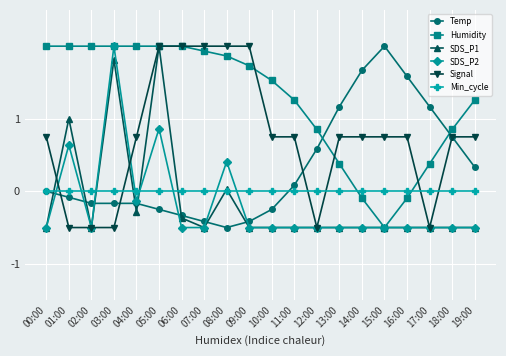

Which series has the largest total across all categories?

Humidity